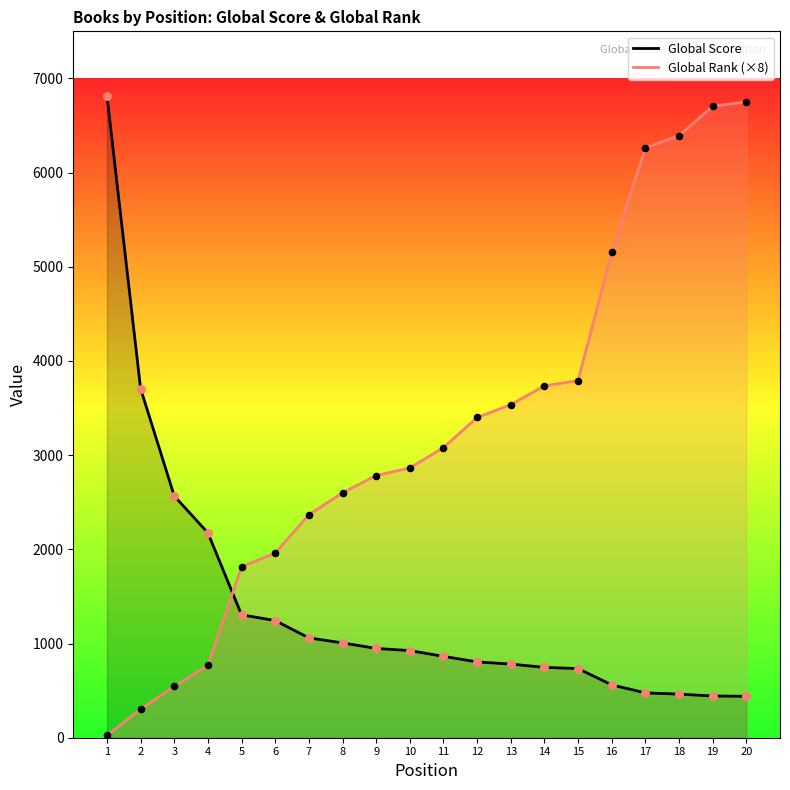

Which series has the widest spread of Y values?

Global Rank (×8)